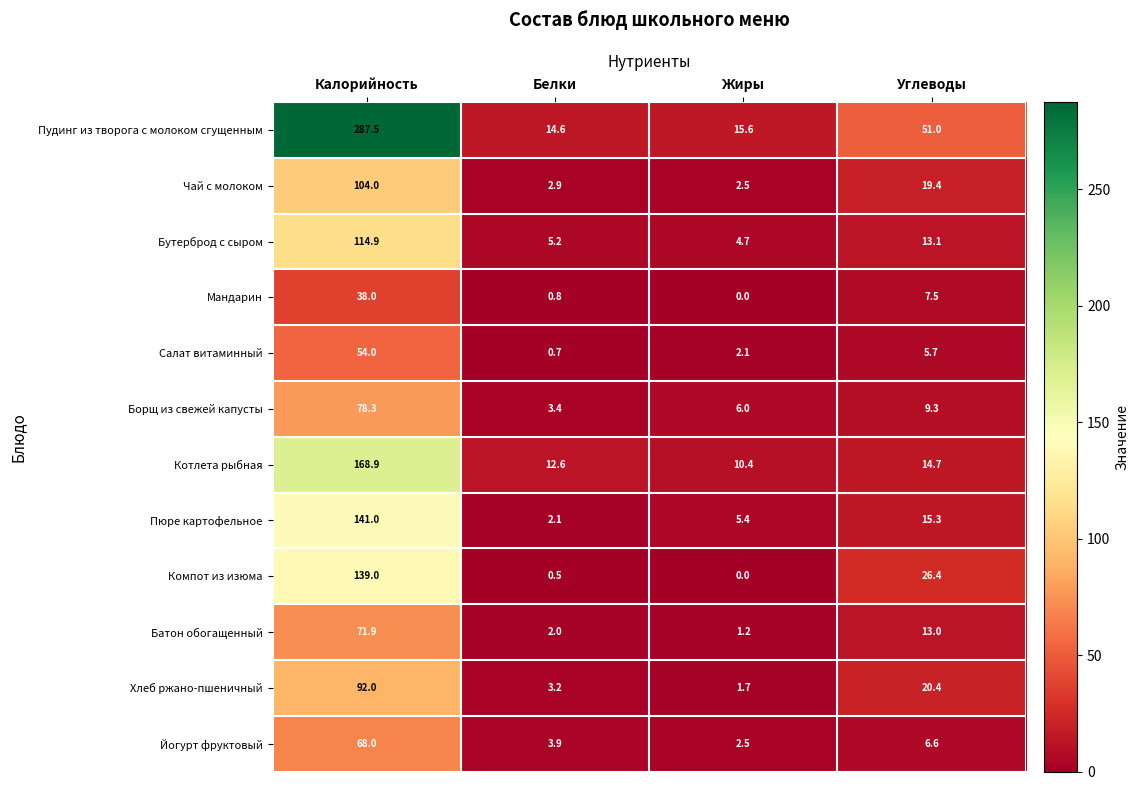

What is the average value of the Батон обогащенный series?

22.0